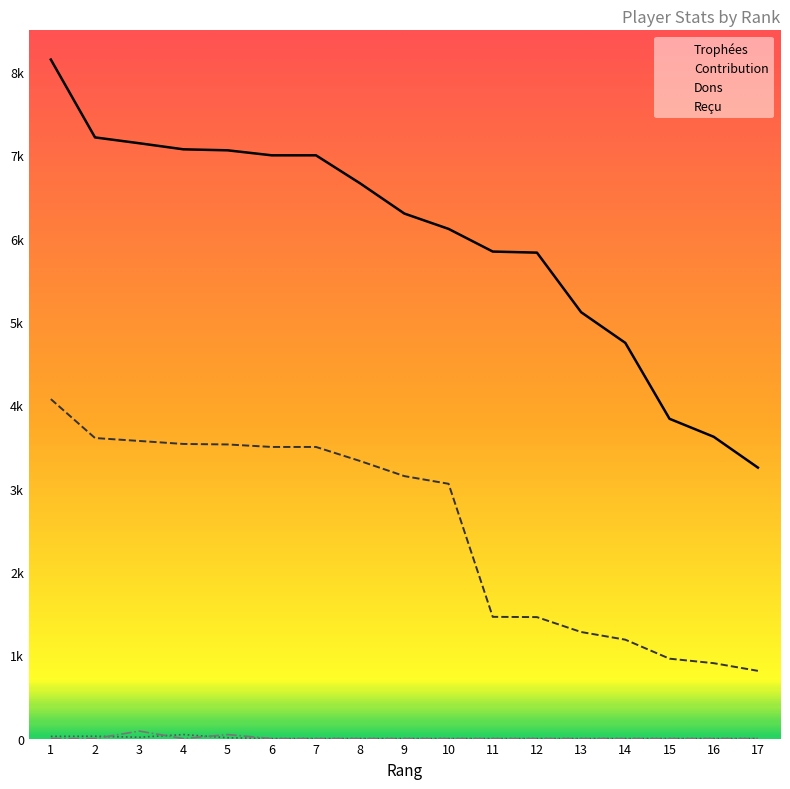

Which series has the largest range (max minus min)?

Trophées